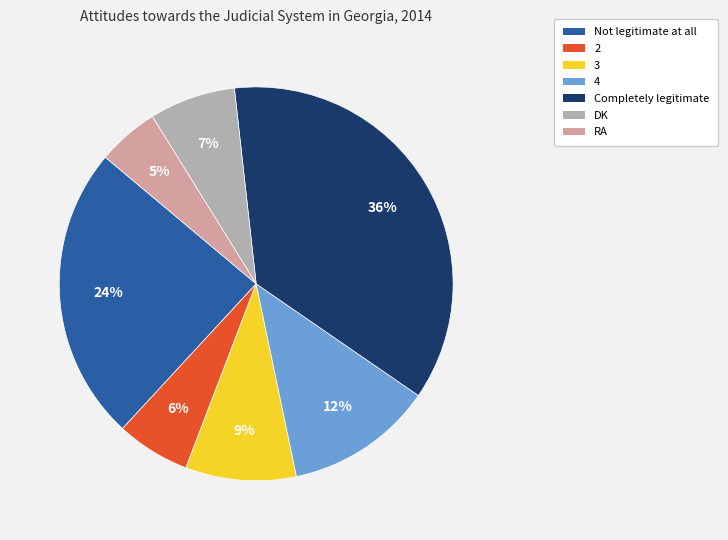

To the nearest percent, what percentage of the pie is Completely legitimate?

36%